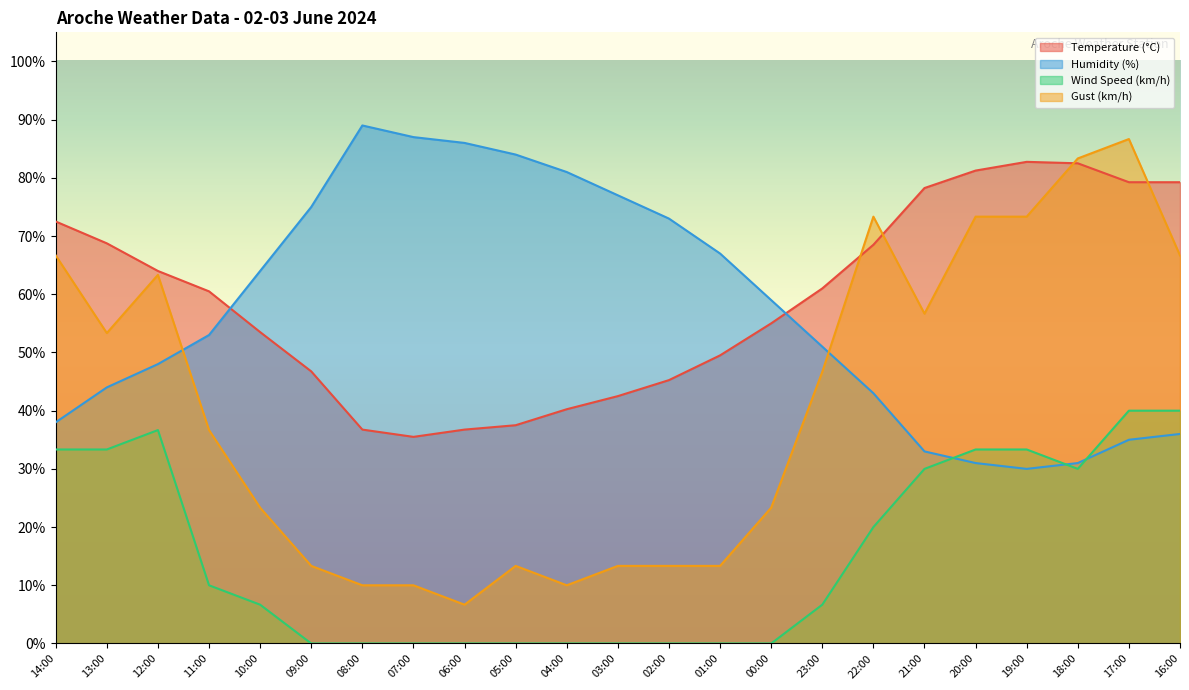

True or false: Gust (km/h) has a value of 28.0 at 22:00.

False